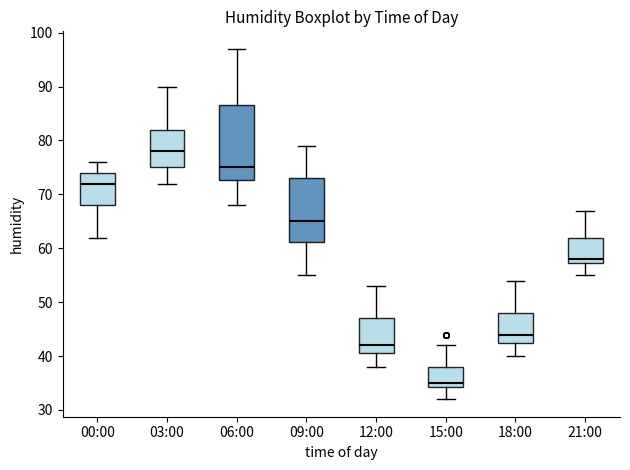

Which box is the tallest, from its lower edge to its upper edge?

06:00